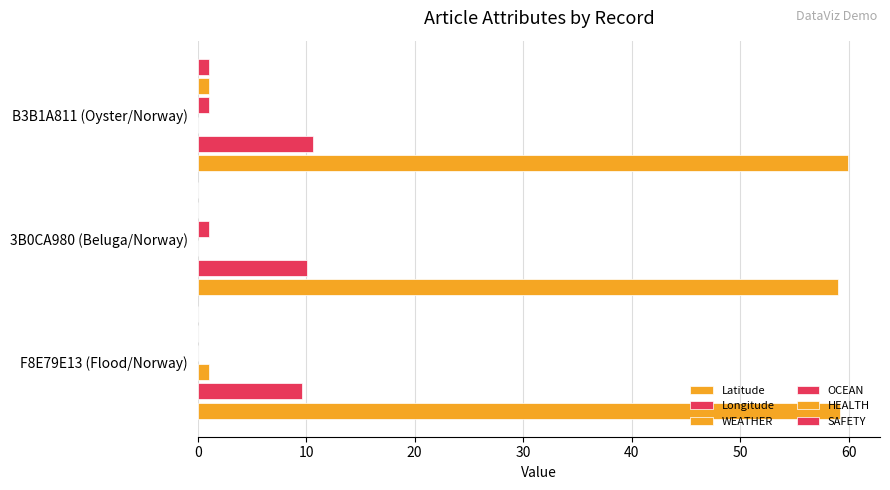

How many distinct data groups are displayed?

6